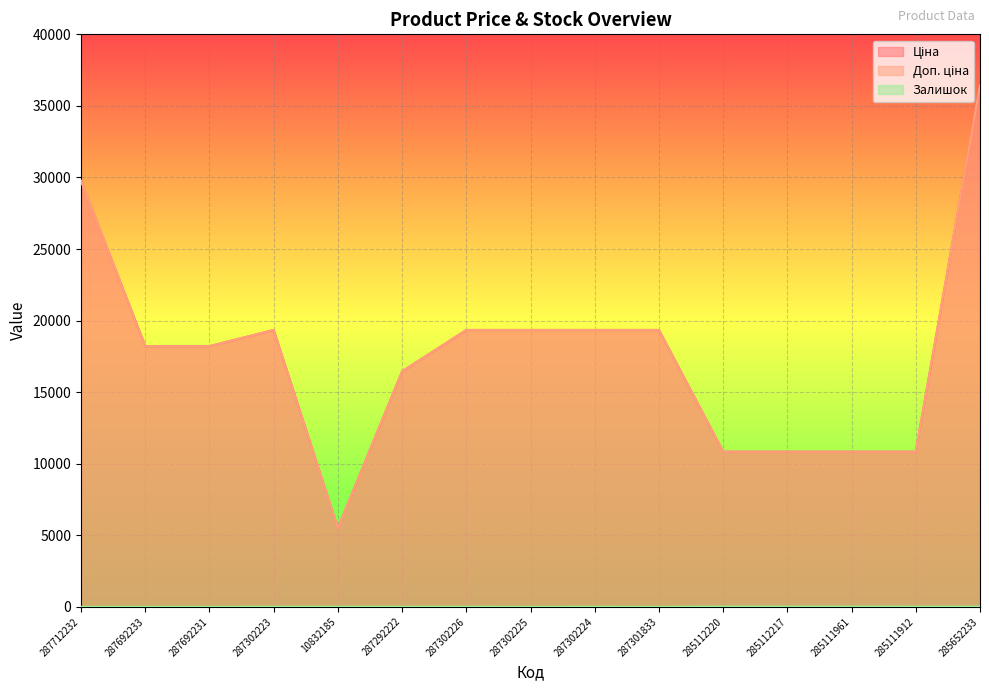

Which label corresponds to the smallest value in the chart?

287712232